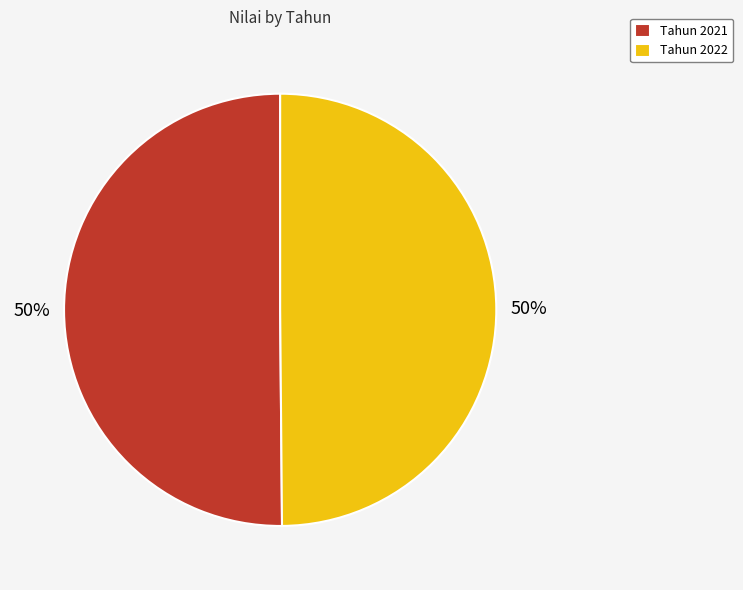

Do Tahun 2021 and Tahun 2022 together represent more than half of the pie?

Yes